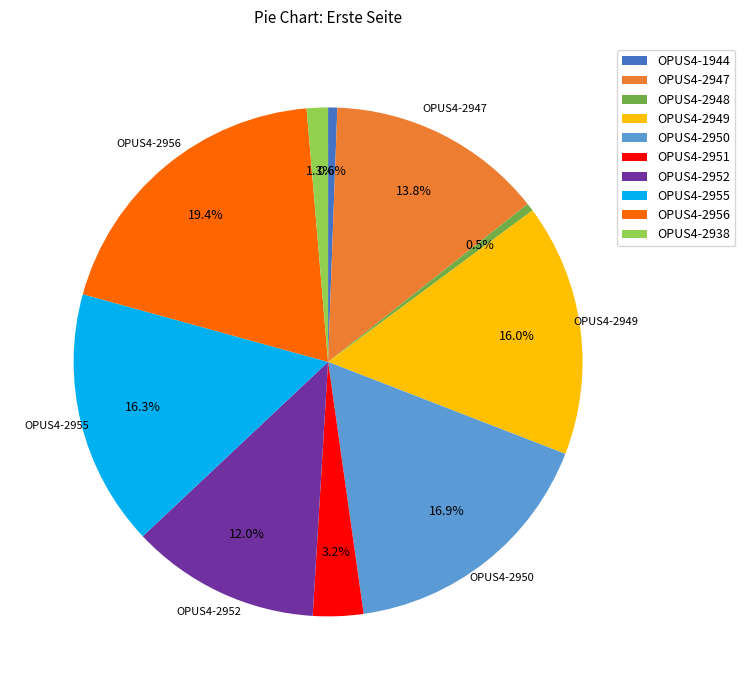

To the nearest percent, what is the combined percentage of OPUS4-2956 and OPUS4-1944?

20%